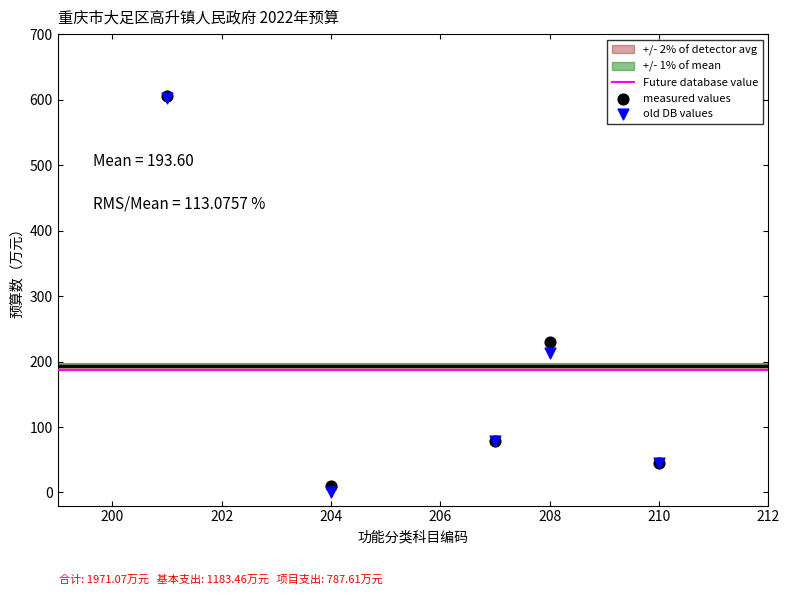

In the old DB values series, what Y value is closest to 301?

212.4